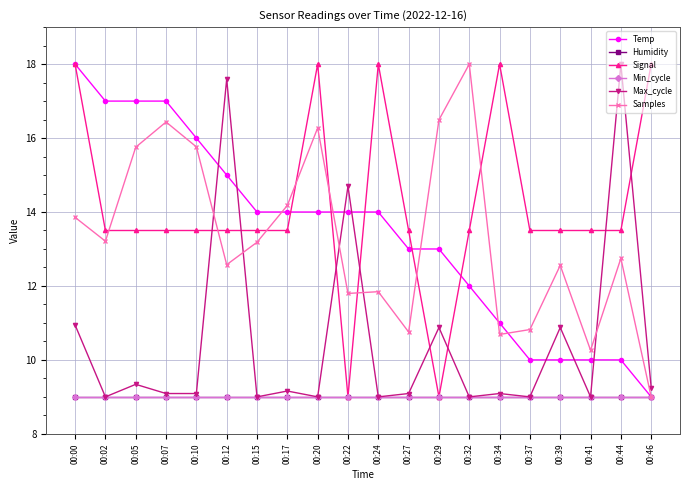

True or false: Humidity and Samples intersect in this chart.

False